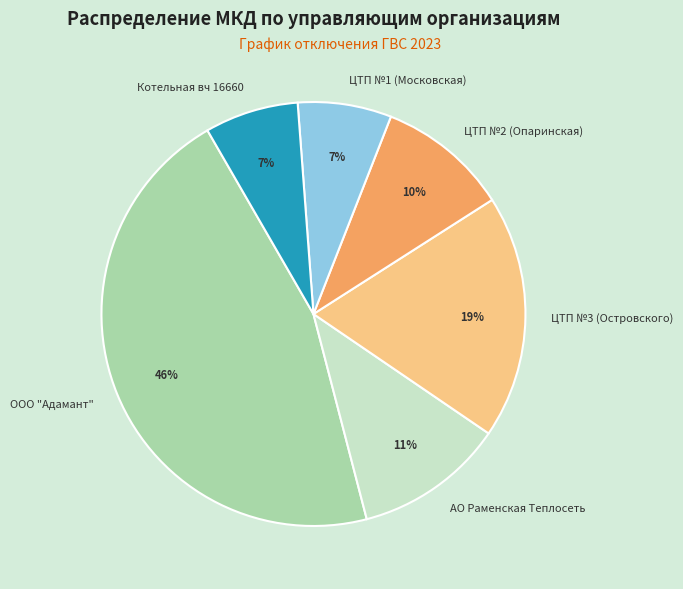

Which category has the biggest portion of the pie?

ООО "Адамант"